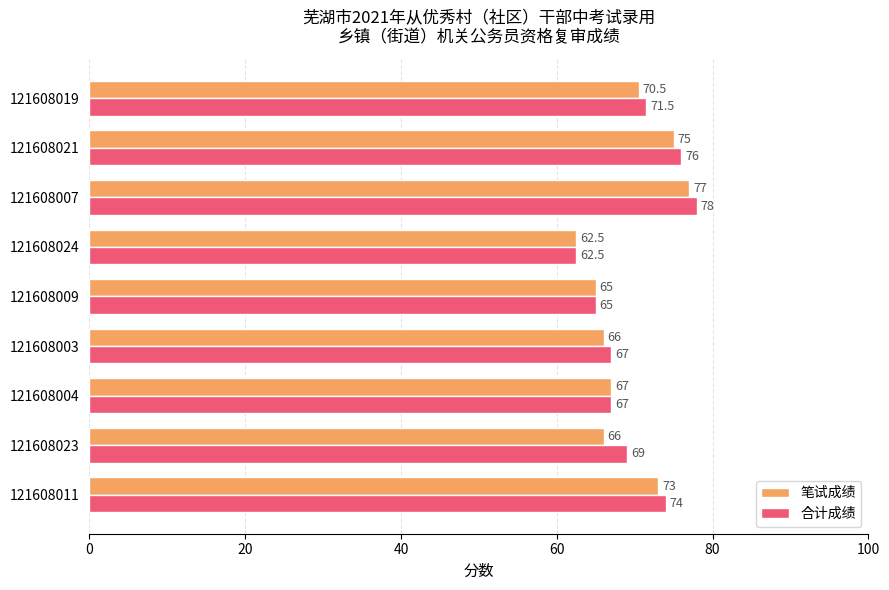

Rank the series by their maximum value, from highest to lowest.

合计成绩, 笔试成绩